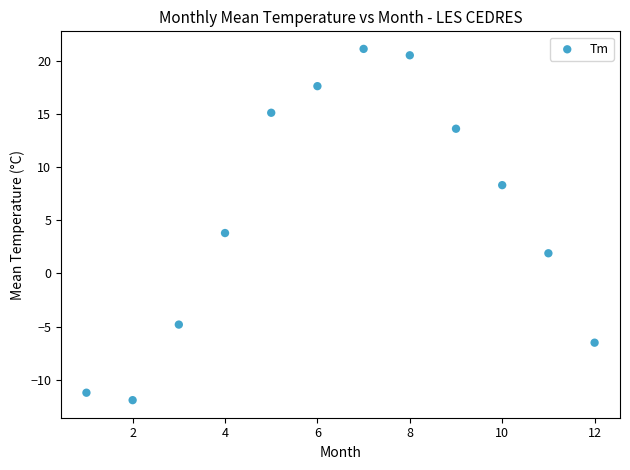

What is the average Y value?

5.6